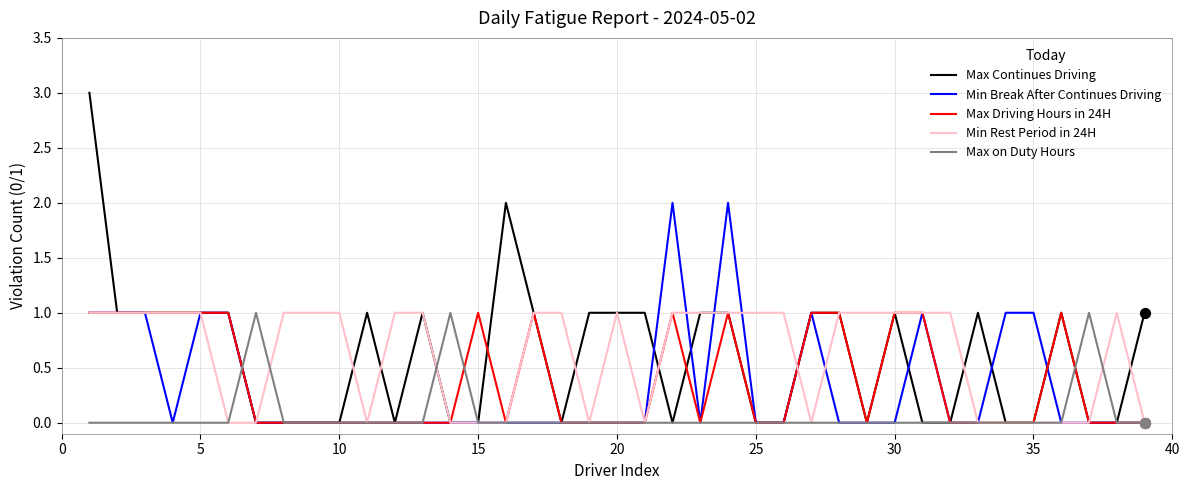

Which series has the largest range (max minus min)?

Max Continues Driving